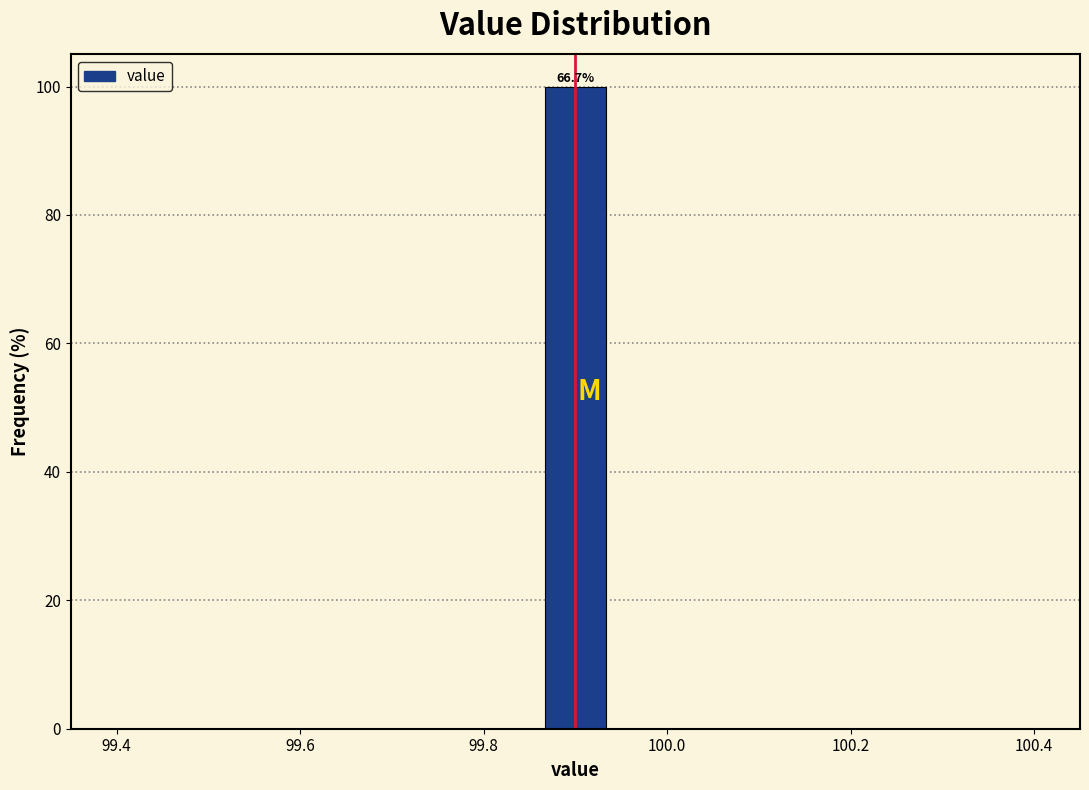

Read against the x-axis, roughly where is the centre of the tallest bar?

99.90